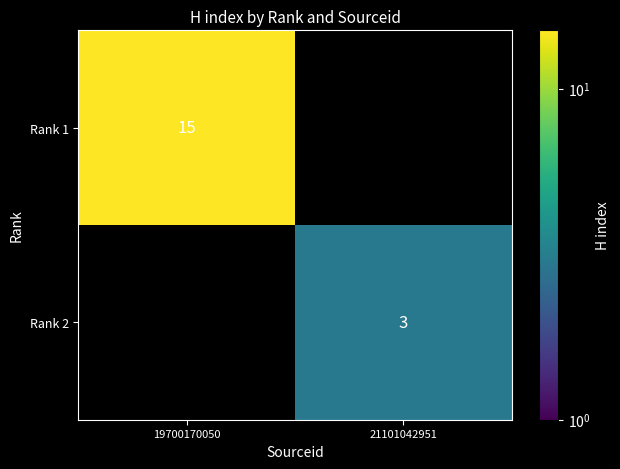

Which category has the lowest value across all series?

21101042951